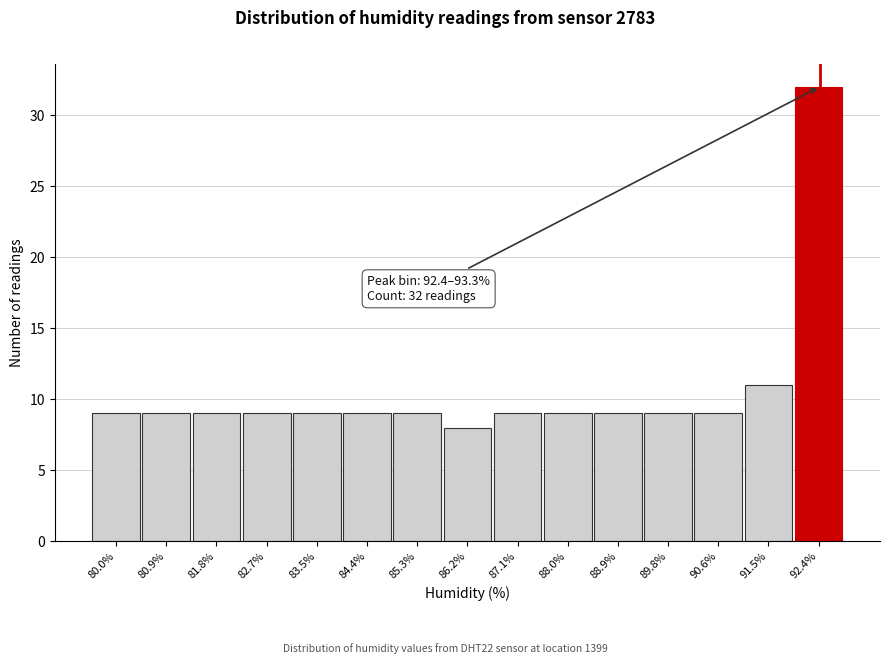

Reading left to right, extract all data points from this chart.

80.0%=9	80.9%=9	81.8%=9	82.7%=9	83.5%=9	84.4%=9	85.3%=9	86.2%=8	87.1%=9	88.0%=9	88.9%=9	89.8%=9	90.6%=9	91.5%=11	92.4%=32